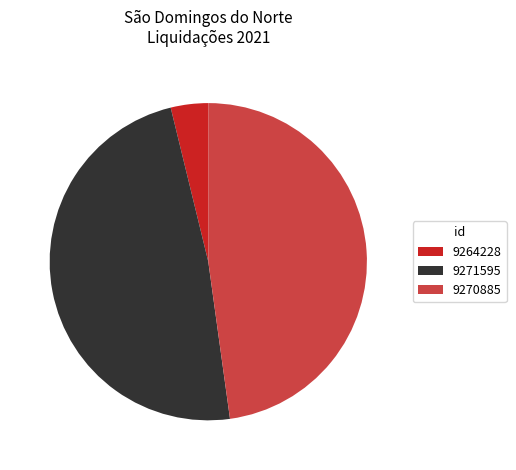

Is 9270885 the majority of the pie?

No